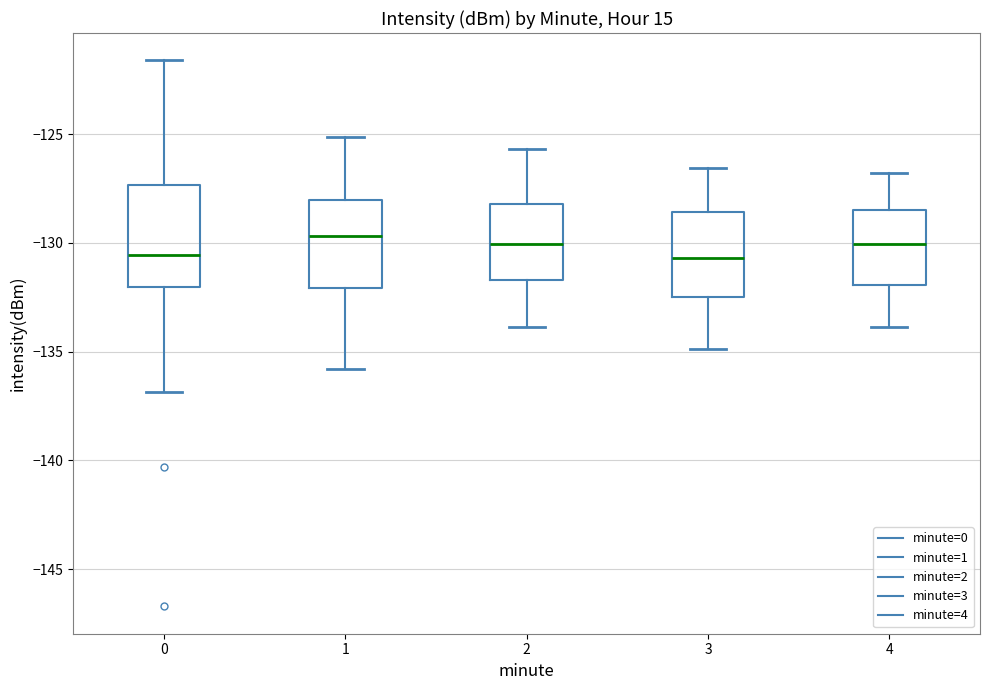

Reading left to right, read every box against the y-axis: the position of its median line, the range the box covers, and the ends of its whiskers. The values are not printed on the chart, so give them approximately, as read against the axis.

0: median -130.5, box -132.0 to -127.5, whiskers -137.0 to -121.5
1: median -129.5, box -132.0 to -128.0, whiskers -136.0 to -125.0
2: median -130.0, box -131.5 to -128.0, whiskers -134.0 to -125.5
3: median -130.5, box -132.5 to -128.5, whiskers -135.0 to -126.5
4: median -130.0, box -132.0 to -128.5, whiskers -134.0 to -127.0